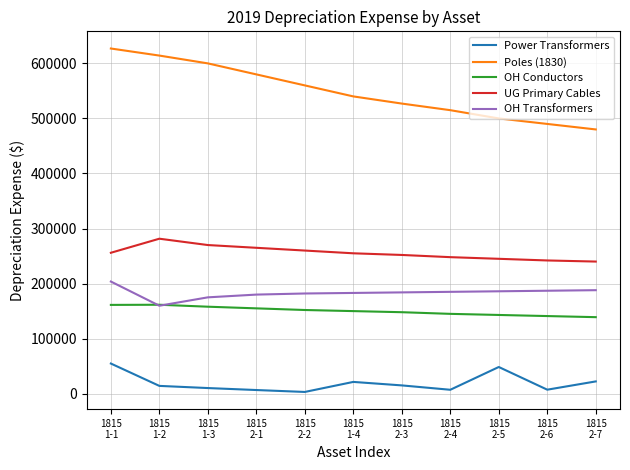

True or false: Poles (1830) and OH Conductors intersect in this chart.

False